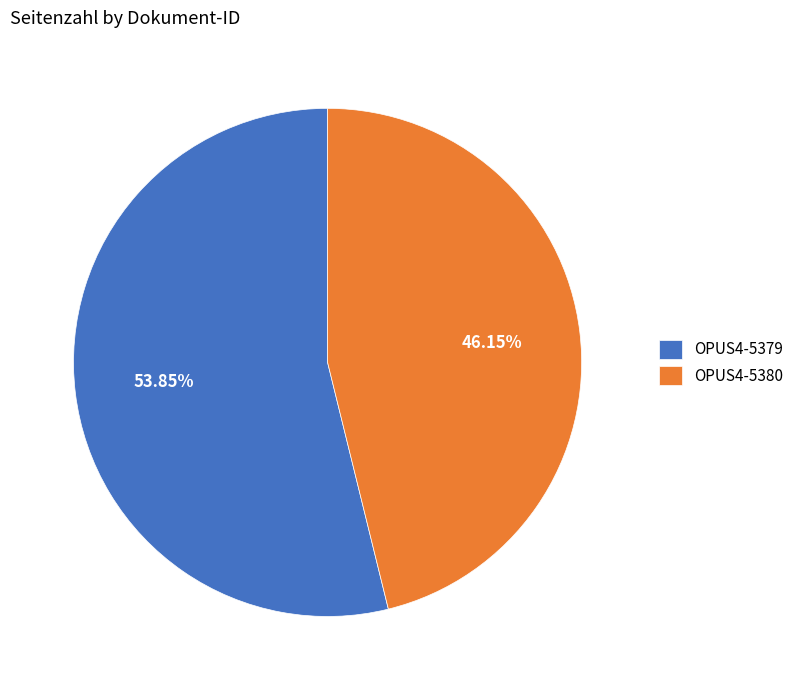

Which has a higher value, OPUS4-5379 or OPUS4-5380?

OPUS4-5379